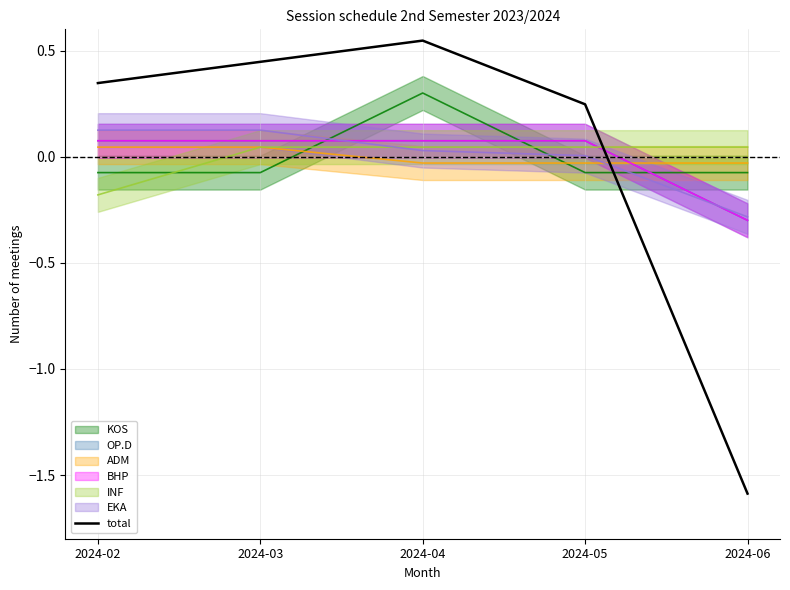

List the labels in order of value, smallest first.

2024-06, 2024-05, 2024-02, 2024-03, 2024-04